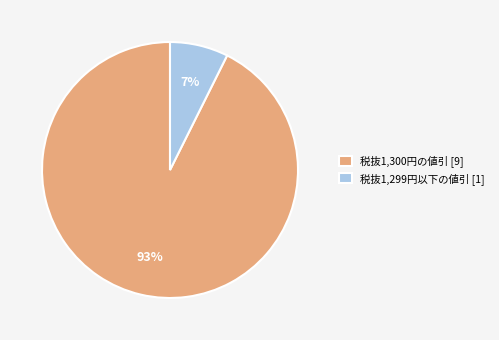

Count the number of slices in the pie.

2